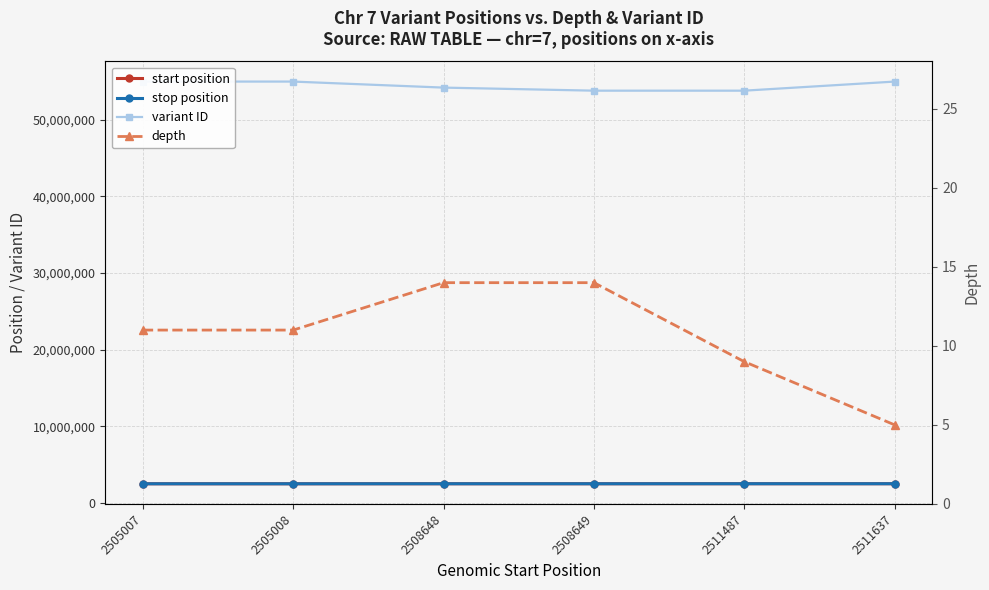

What is the sum of all start position values?

15050436